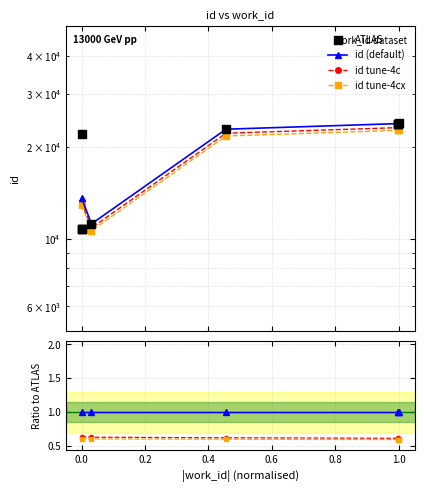

Which series reaches the minimum Y coordinate?

tune-4cx